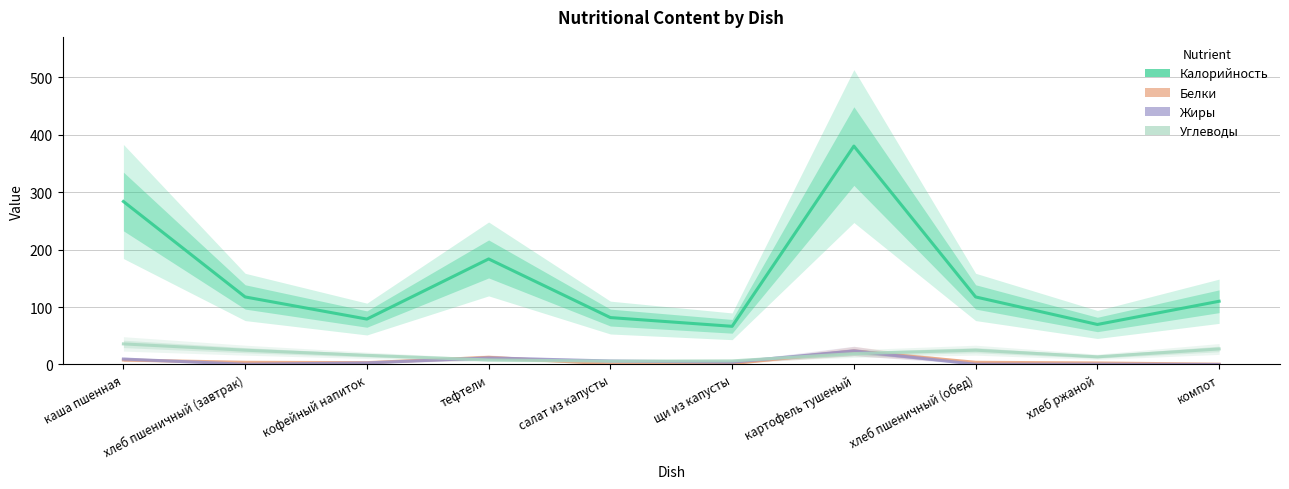

Count the number of data series in this chart.

4